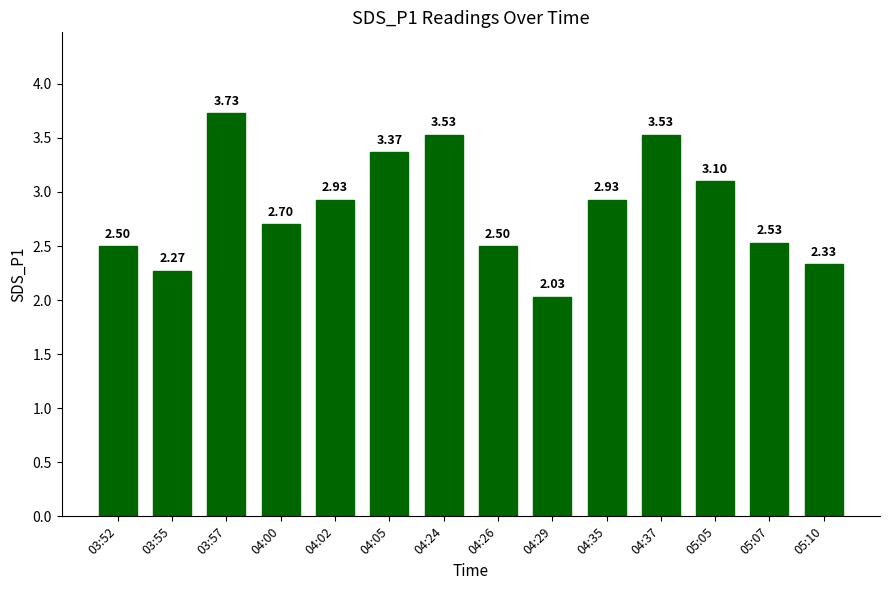

Which label corresponds to the largest value in the chart?

03:57